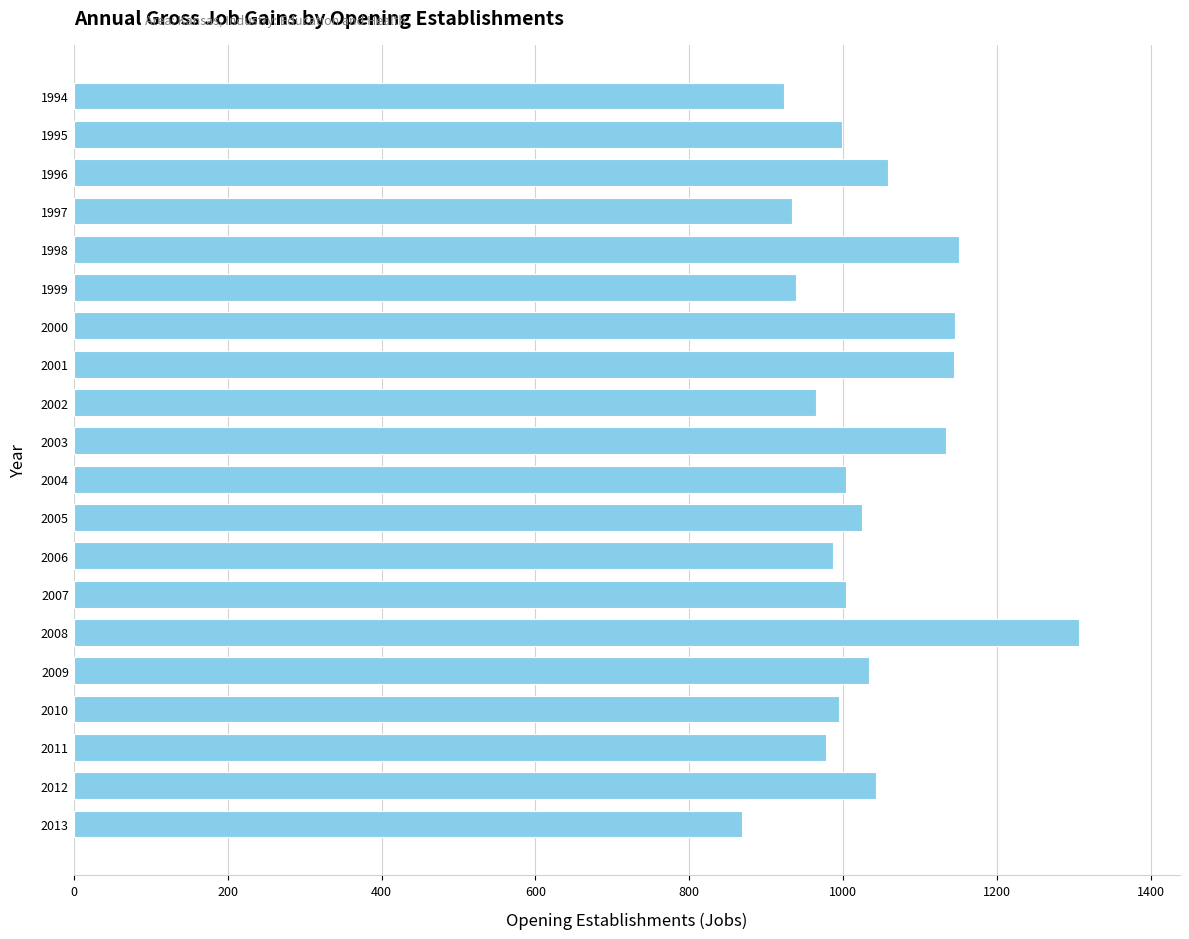

What is the average value?

1031